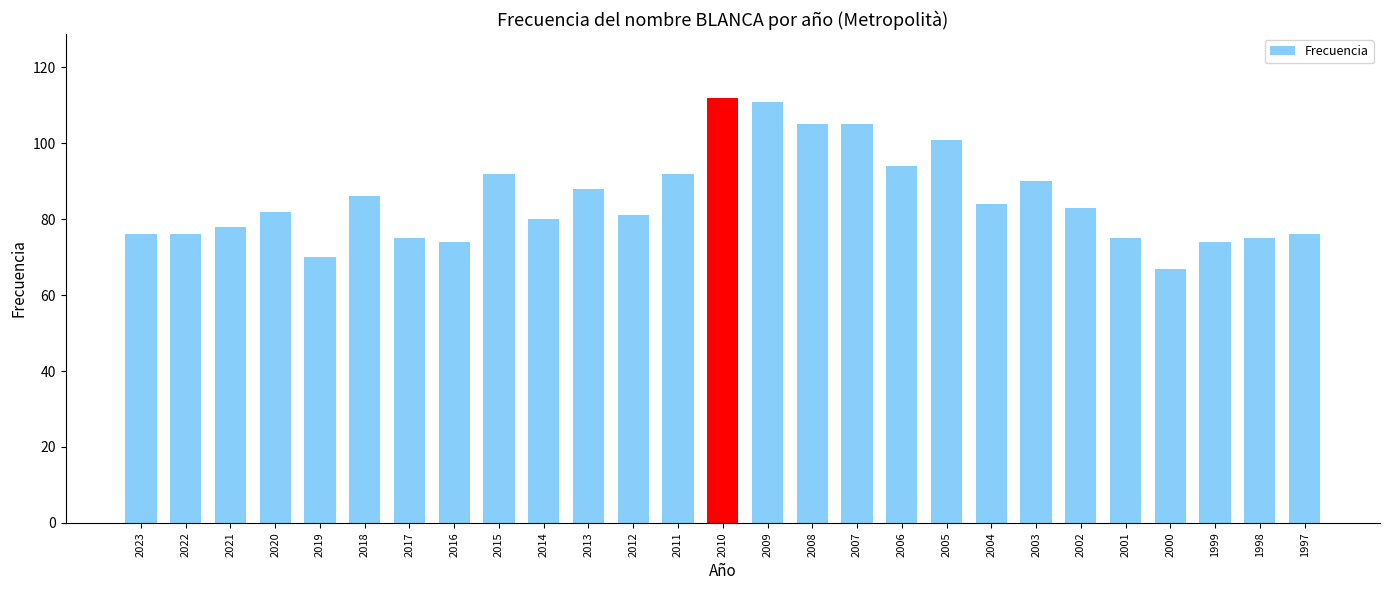

Is it true that the value at 2000 is 67?

True